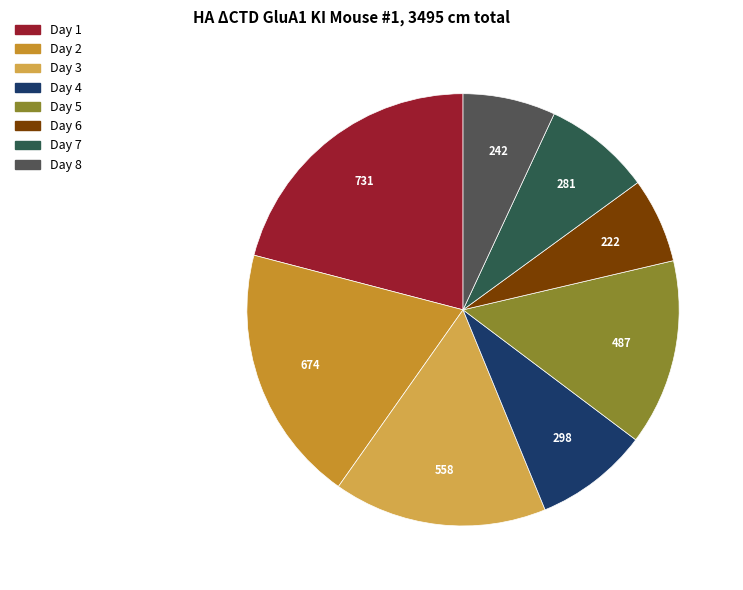

True or false: Day 1 accounts for 21% of the total.

True